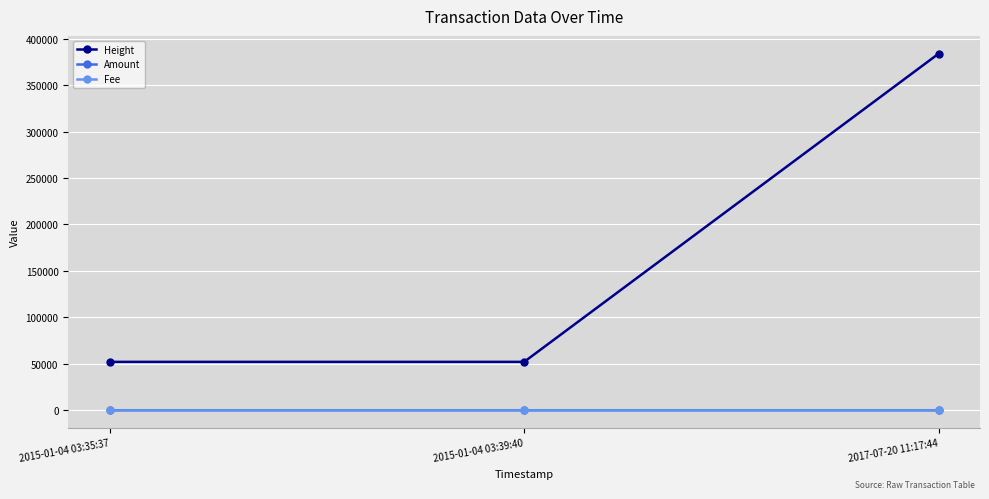

Which series has the largest range (max minus min)?

Height